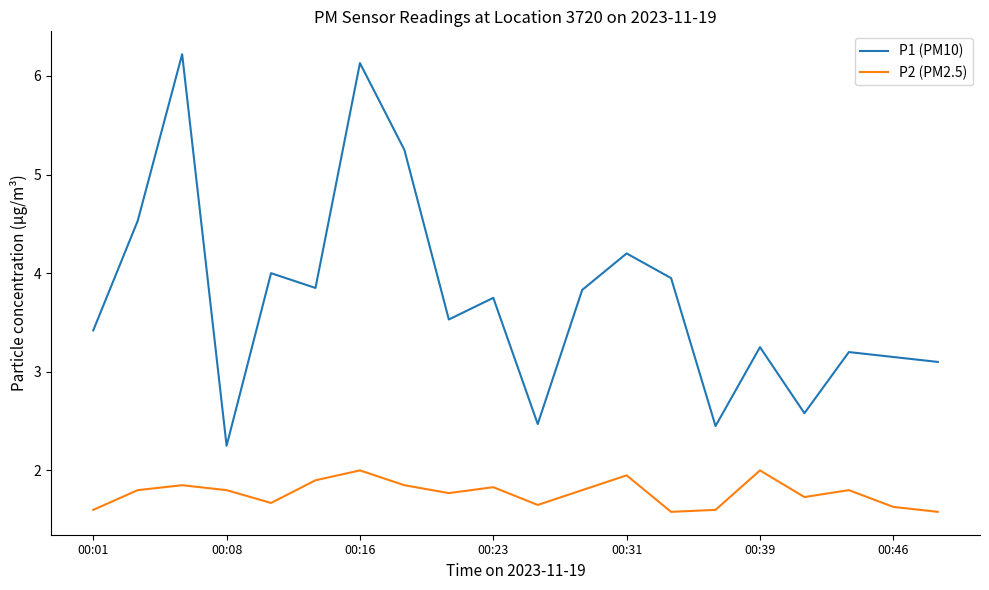

How many P2 (PM2.5) values are between 1 and 2?

20